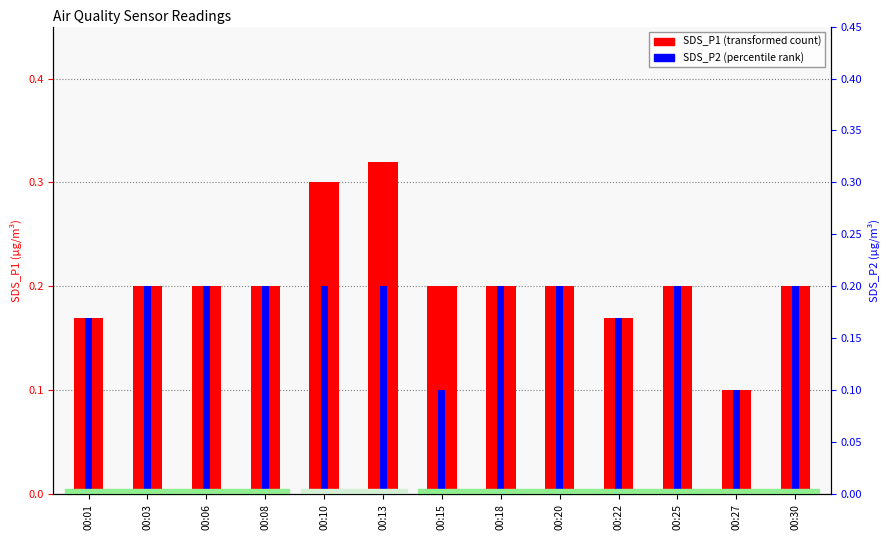

Is the value of SDS_P2 (percentile rank) at 00:20 greater than the value of SDS_P1 (transformed count) at 00:15?

No